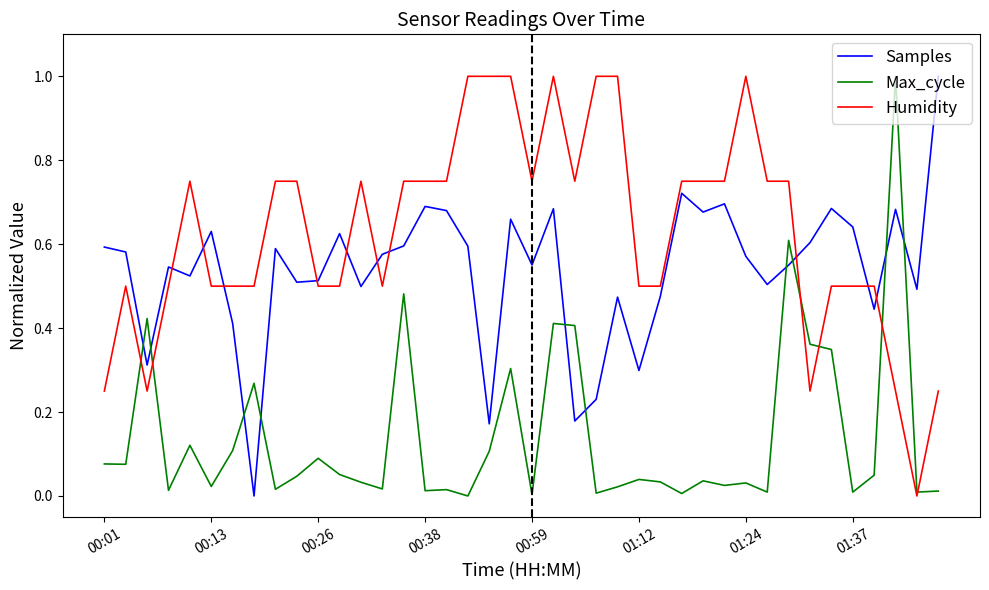

Which series has the largest total across all categories?

Humidity